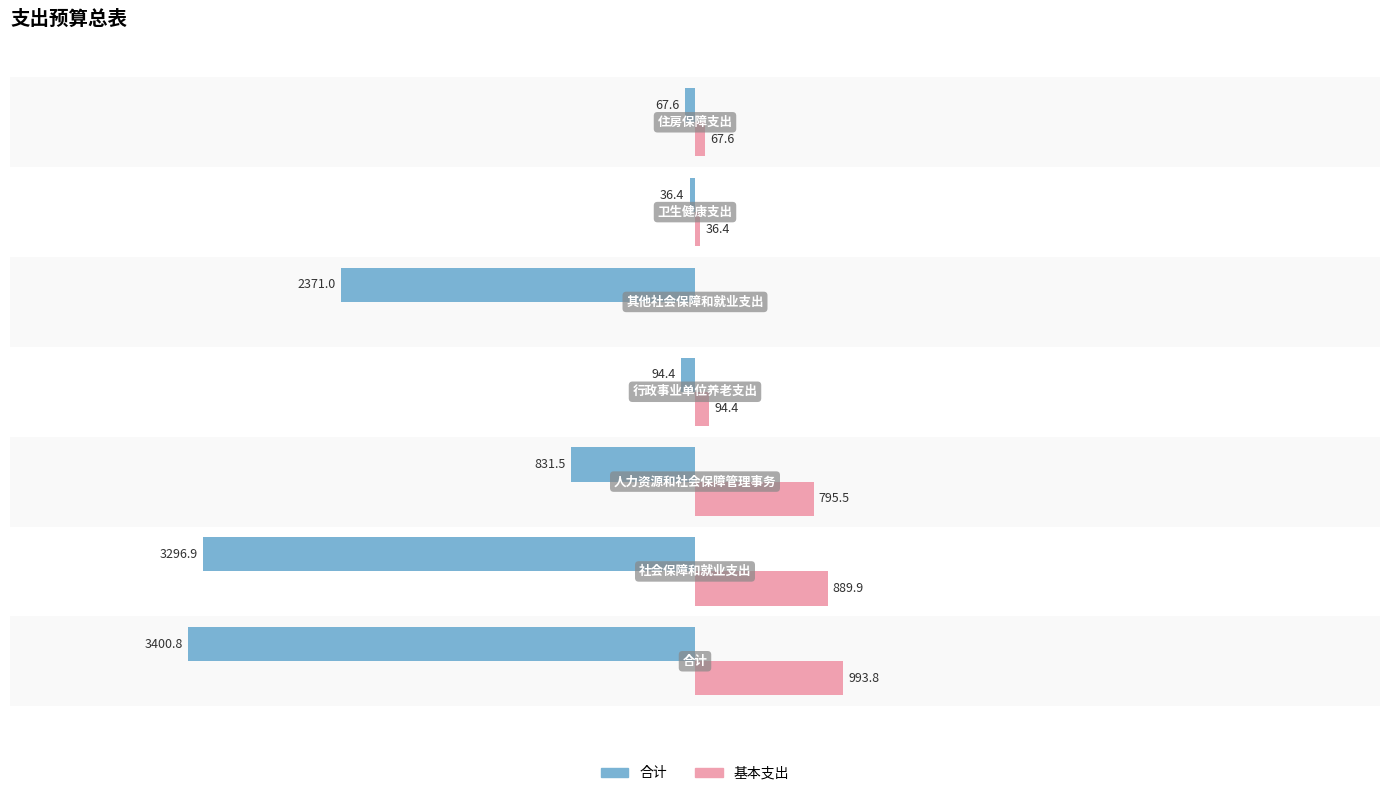

Which series has the largest total across all categories?

基本支出